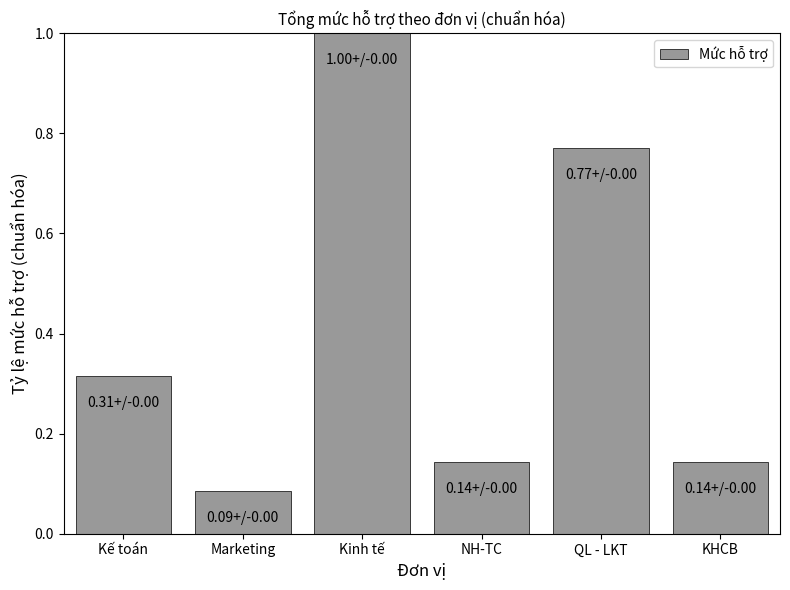

At which category does the chart reach its peak across all series?

Kinh tế